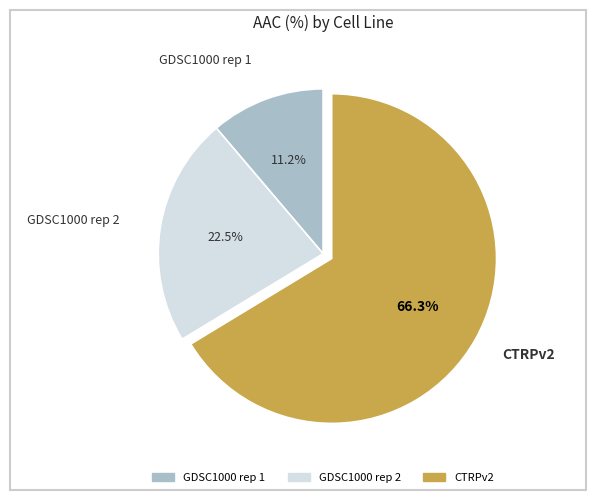

Count the number of slices in the pie.

3